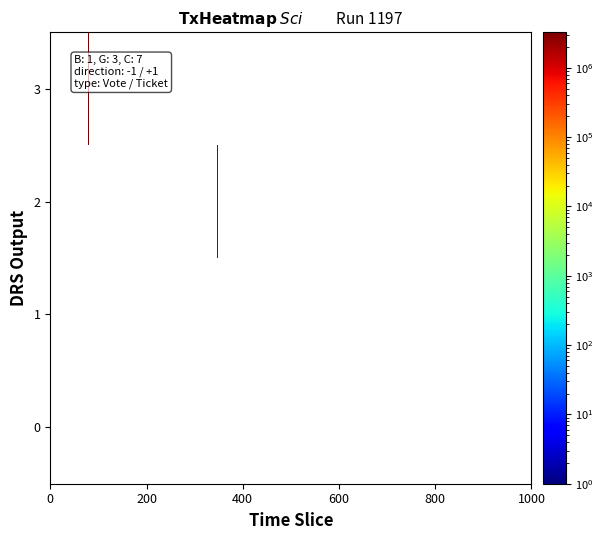

True or false: -1_Vote_1 has a value of 550975487 at 2.

False